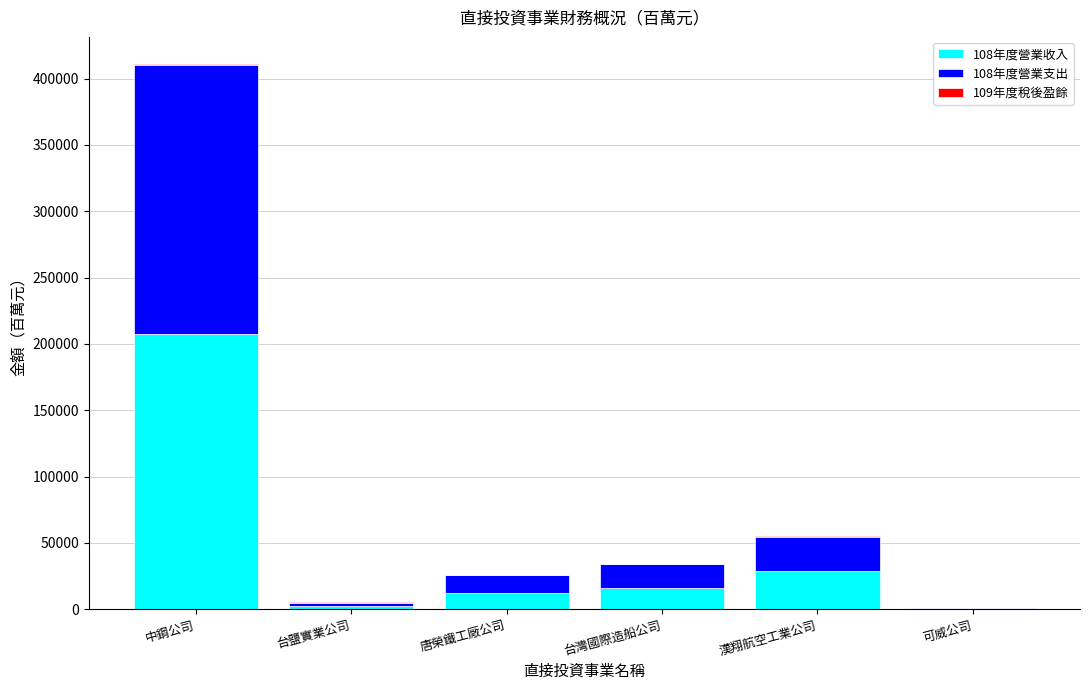

At which category is the sum across all series the highest?

中鋼公司